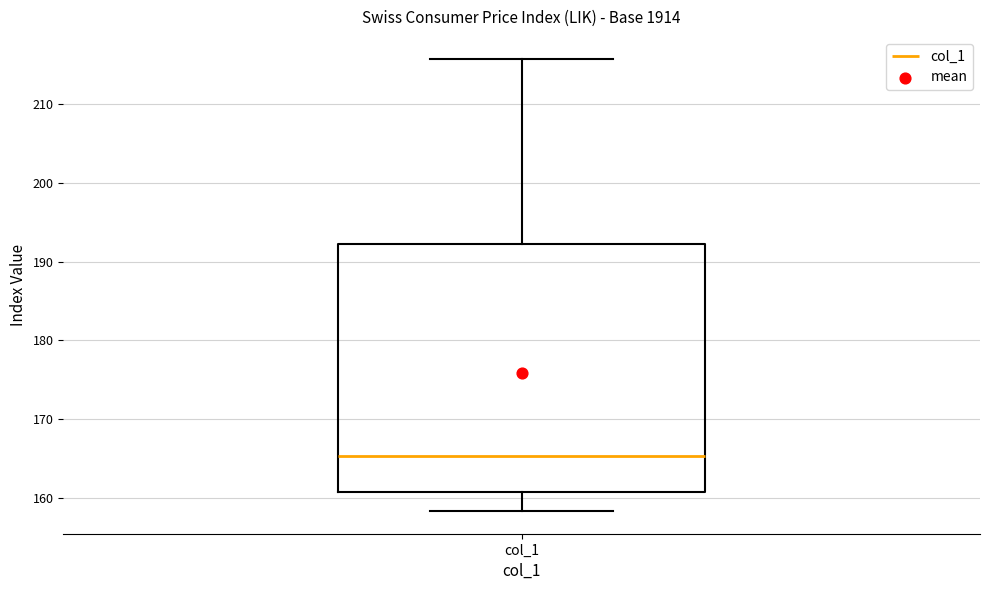

Where does the upper whisker of the box for col_1 end on the y-axis? The values are not printed on the chart, so give them approximately, as read against the axis.

216